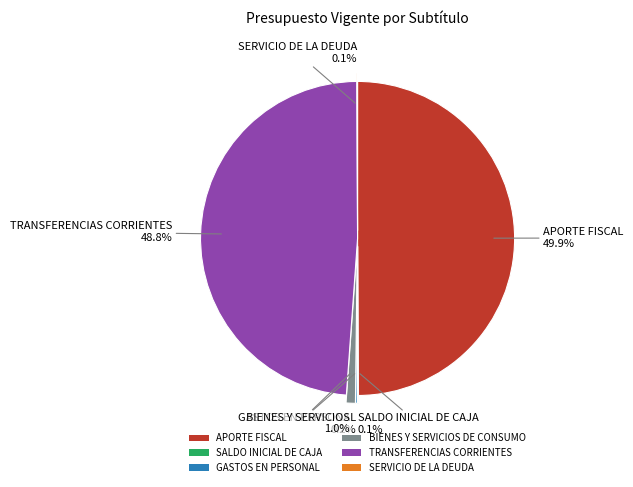

How much of the chart is everything except BIENES Y SERVICIOS DE CONSUMO?

99.0%